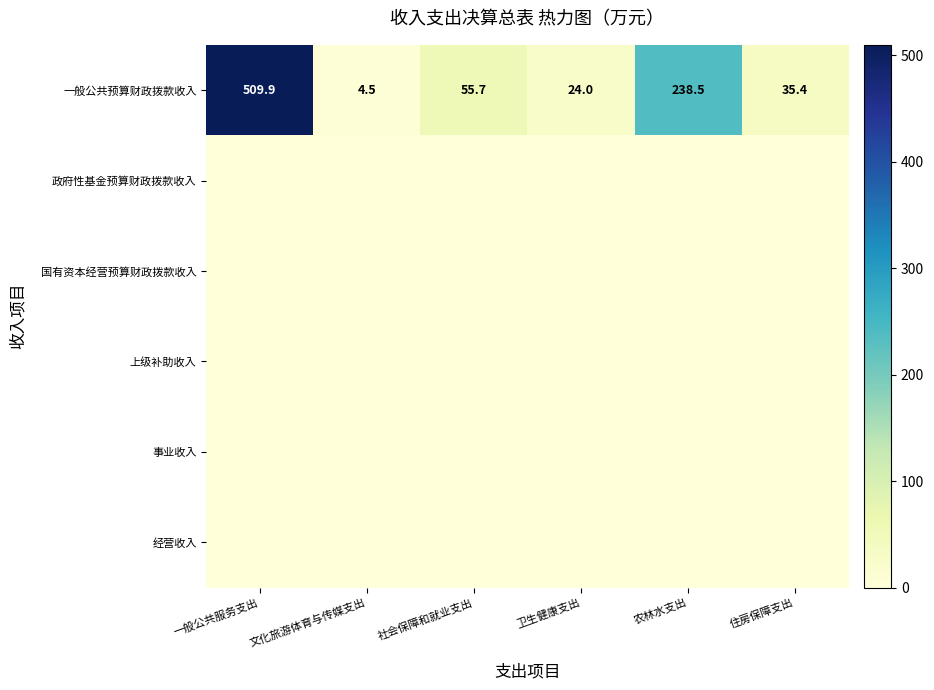

What is the greatest value displayed?

509.9